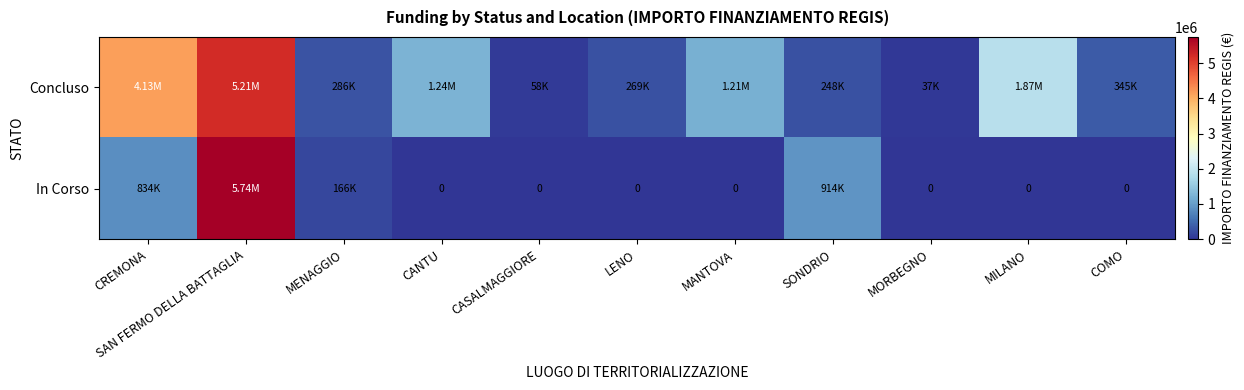

At how many categories does at least one series exceed 4926714?

1